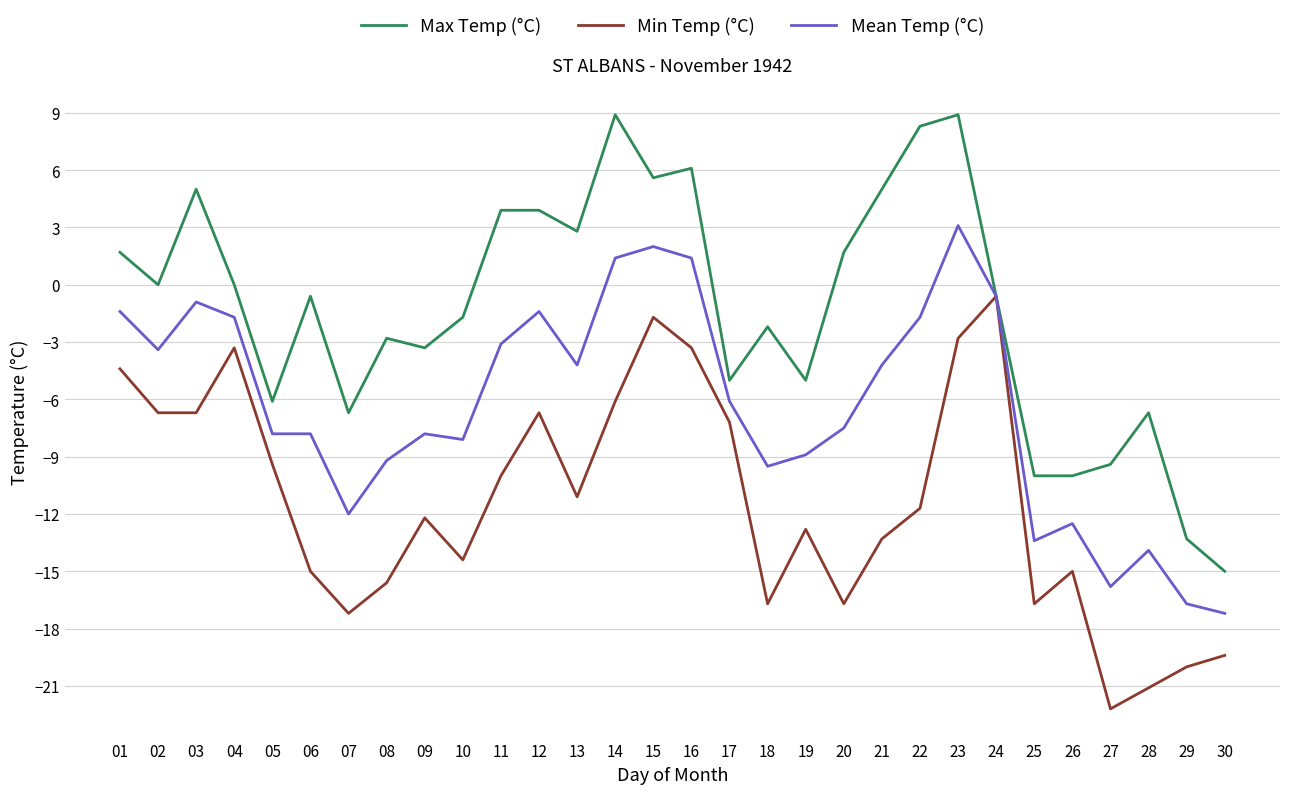

What is the total value across all series at 10?

-24.2